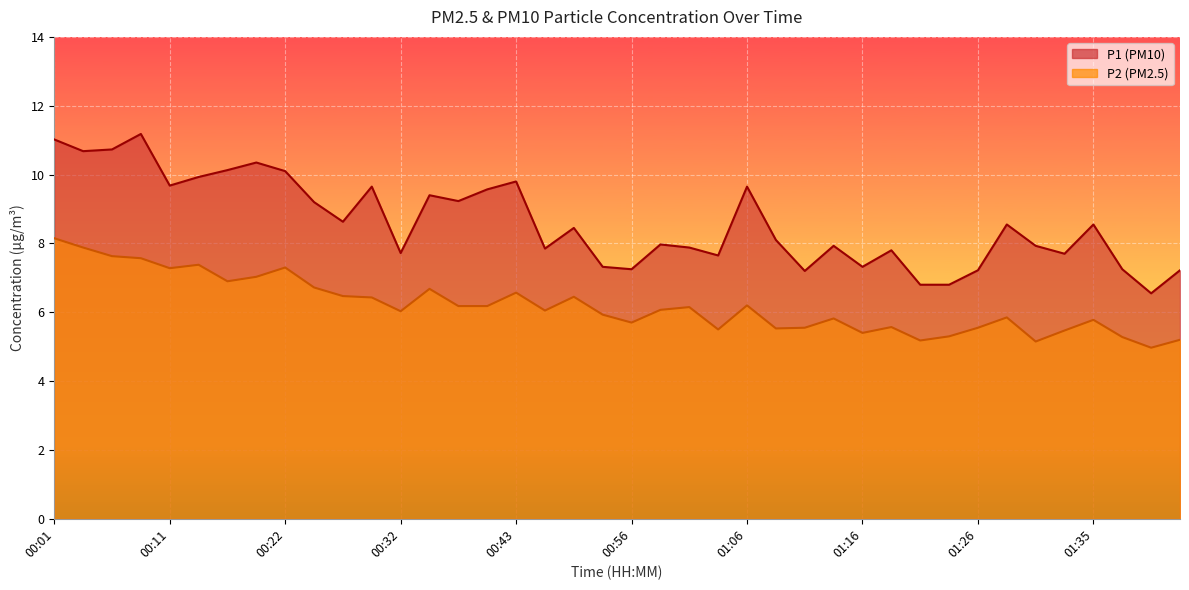

True or false: P2 has a value of 5.2 at 01:21.

True